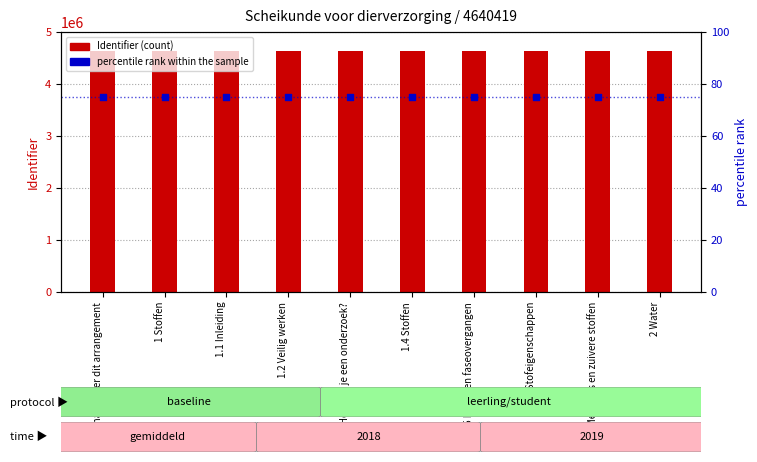

Is the value of percentile rank within the sample at 1.6 Stofeigenschappen greater than the value of Identifier (count) at 1.4 Stoffen?

No